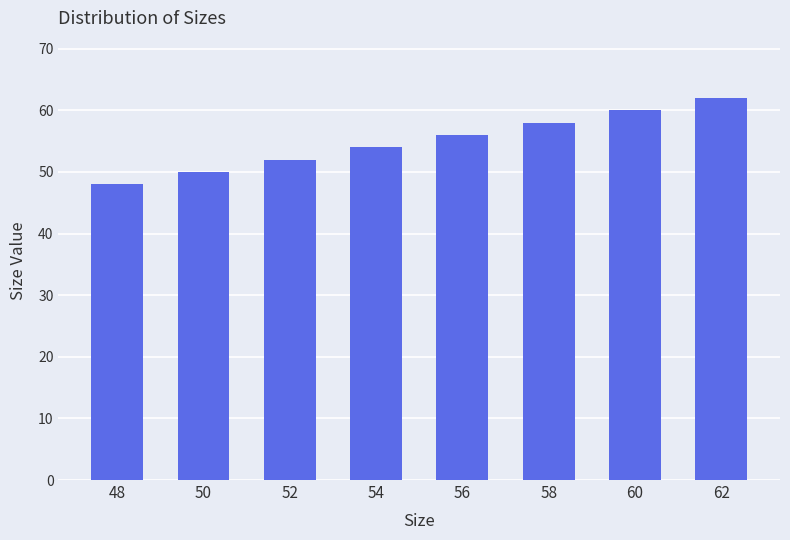

Approximately how many times larger is the value at 50 compared to 52?

1.0